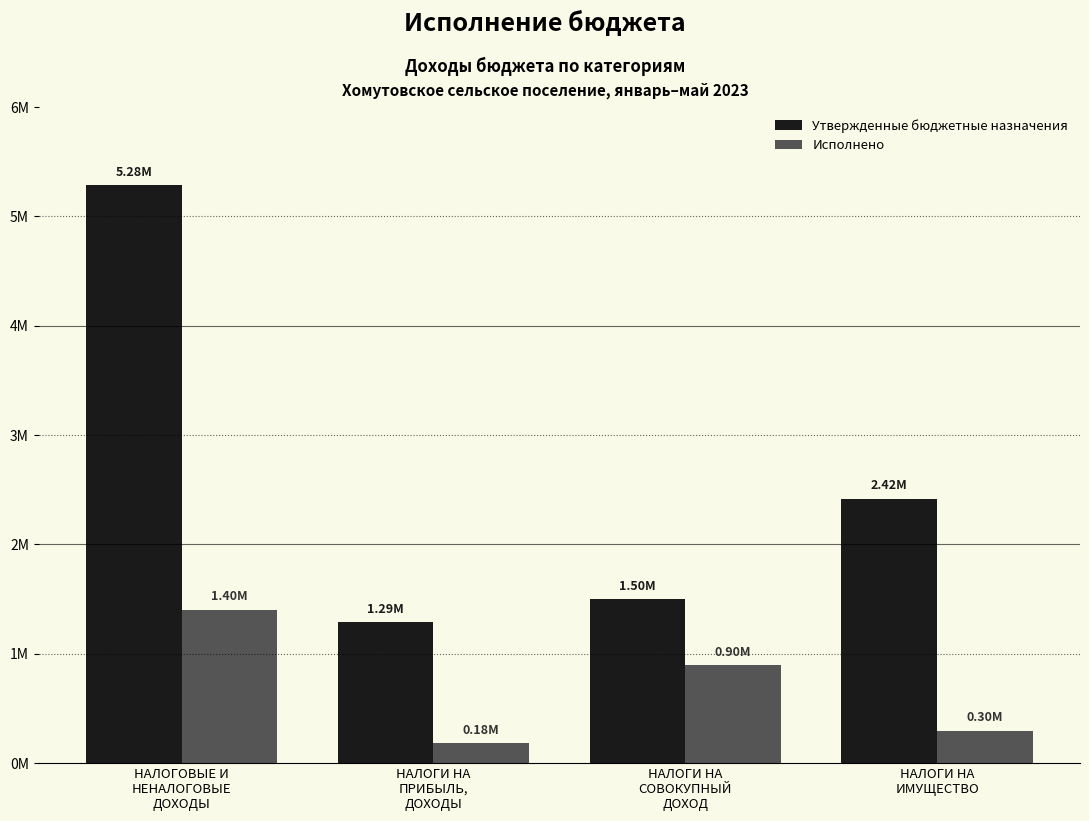

What is the label of the 2nd bar from the right?

НАЛОГИ НА
СОВОКУПНЫЙ
ДОХОД